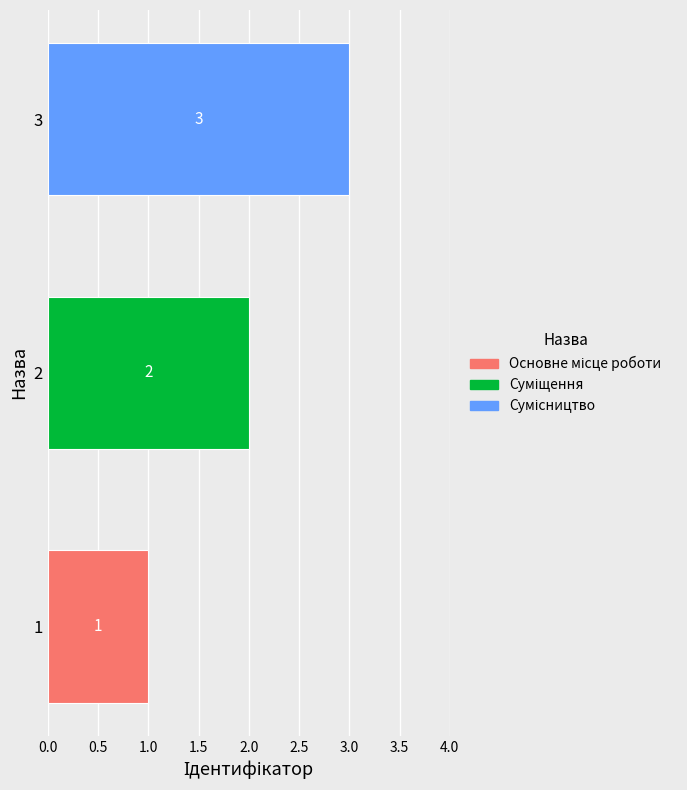

True or false: the data shows 3 at 2.

False